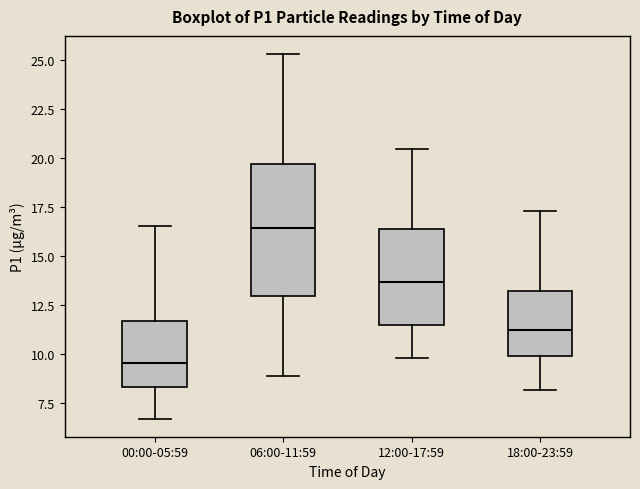

Comparing the boxes themselves (not the whiskers), which one is the tallest?

06:00-11:59